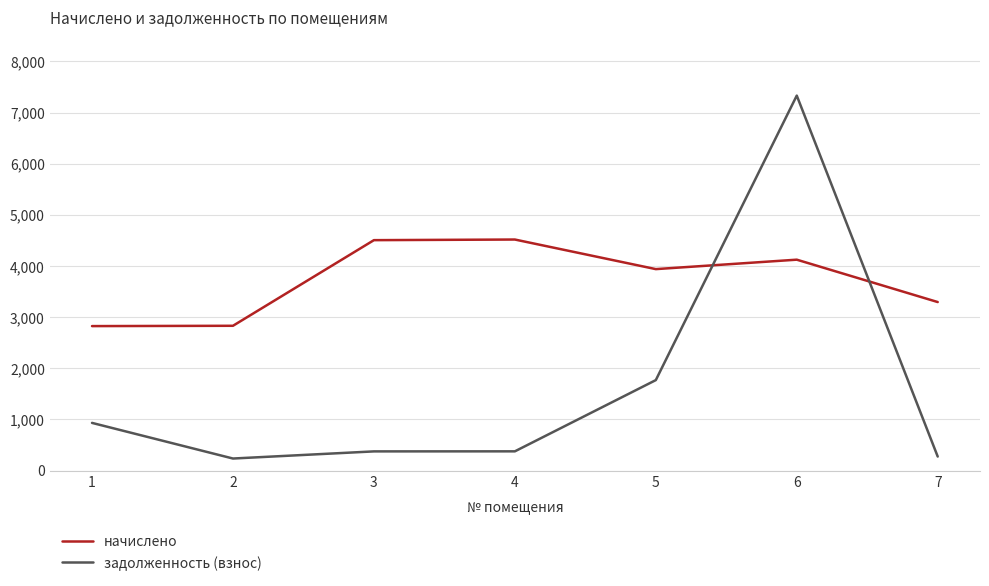

Rank the series by their maximum value, from lowest to highest.

начислено, задолженность (взнос)